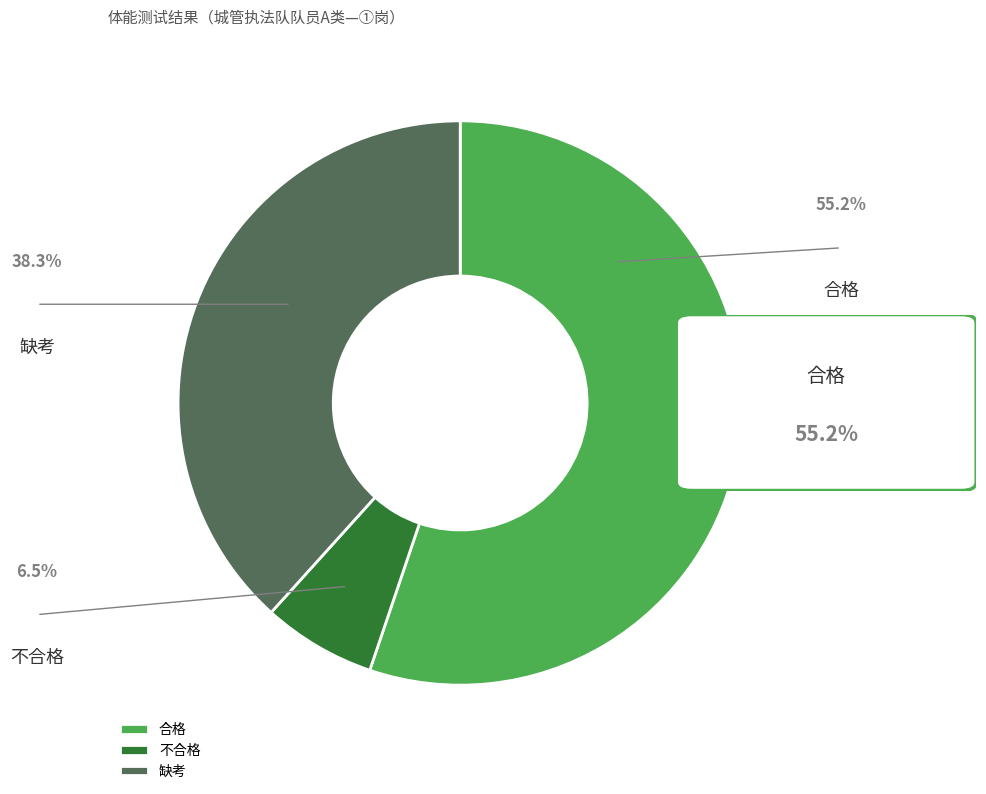

Which slice is the smallest?

不合格